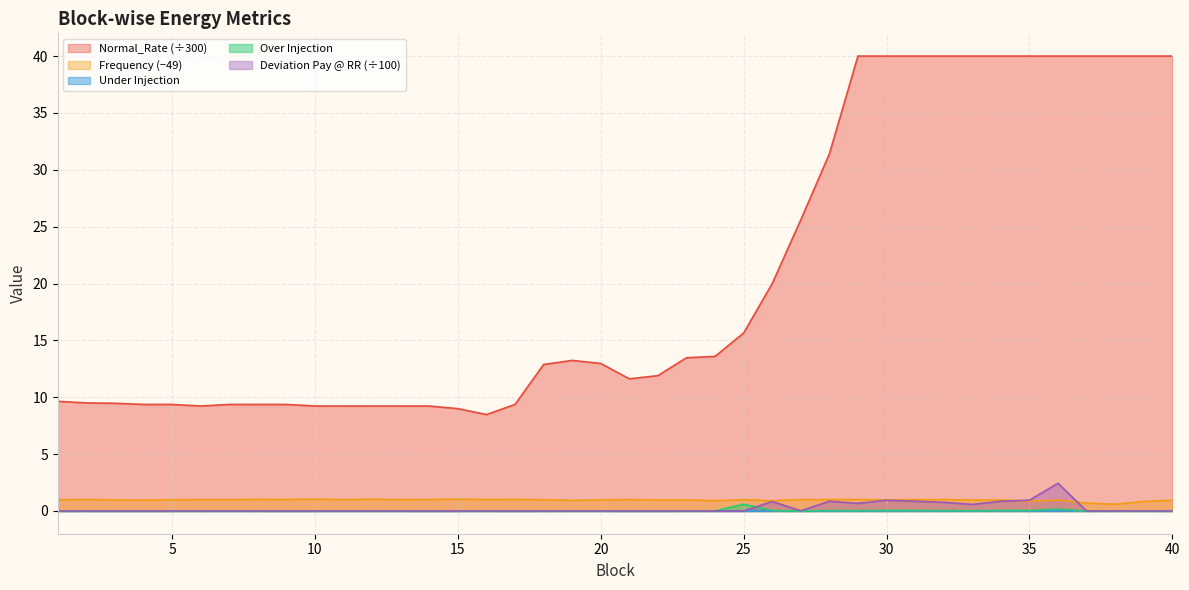

What is the difference between the highest and lowest values at 24?

13.6